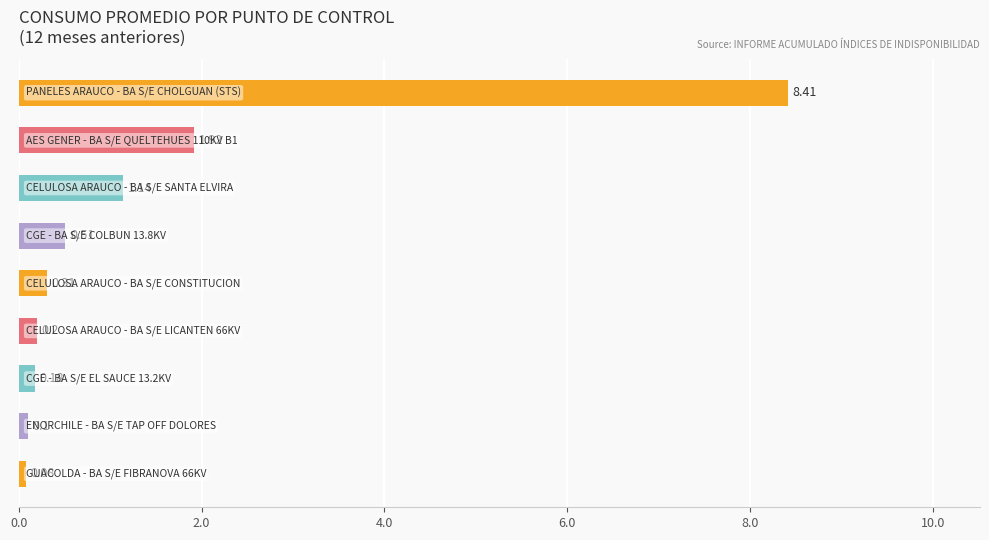

What is the average value?

1.4